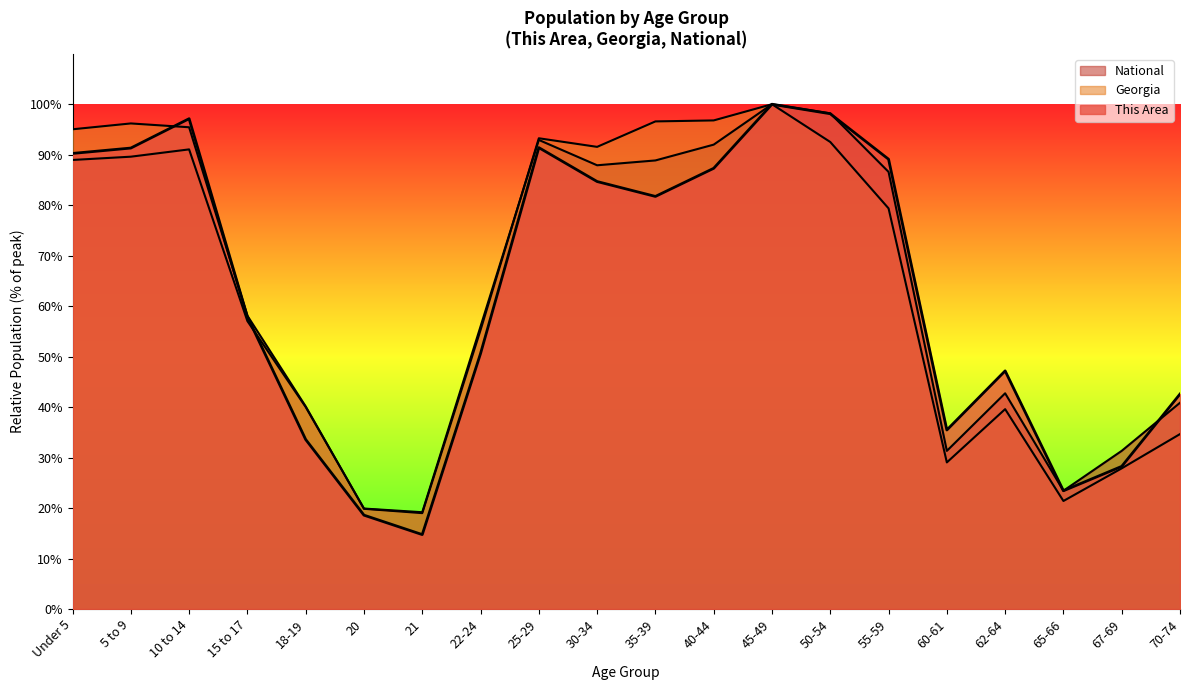

What is the label of the 5th point from the left?

18-19